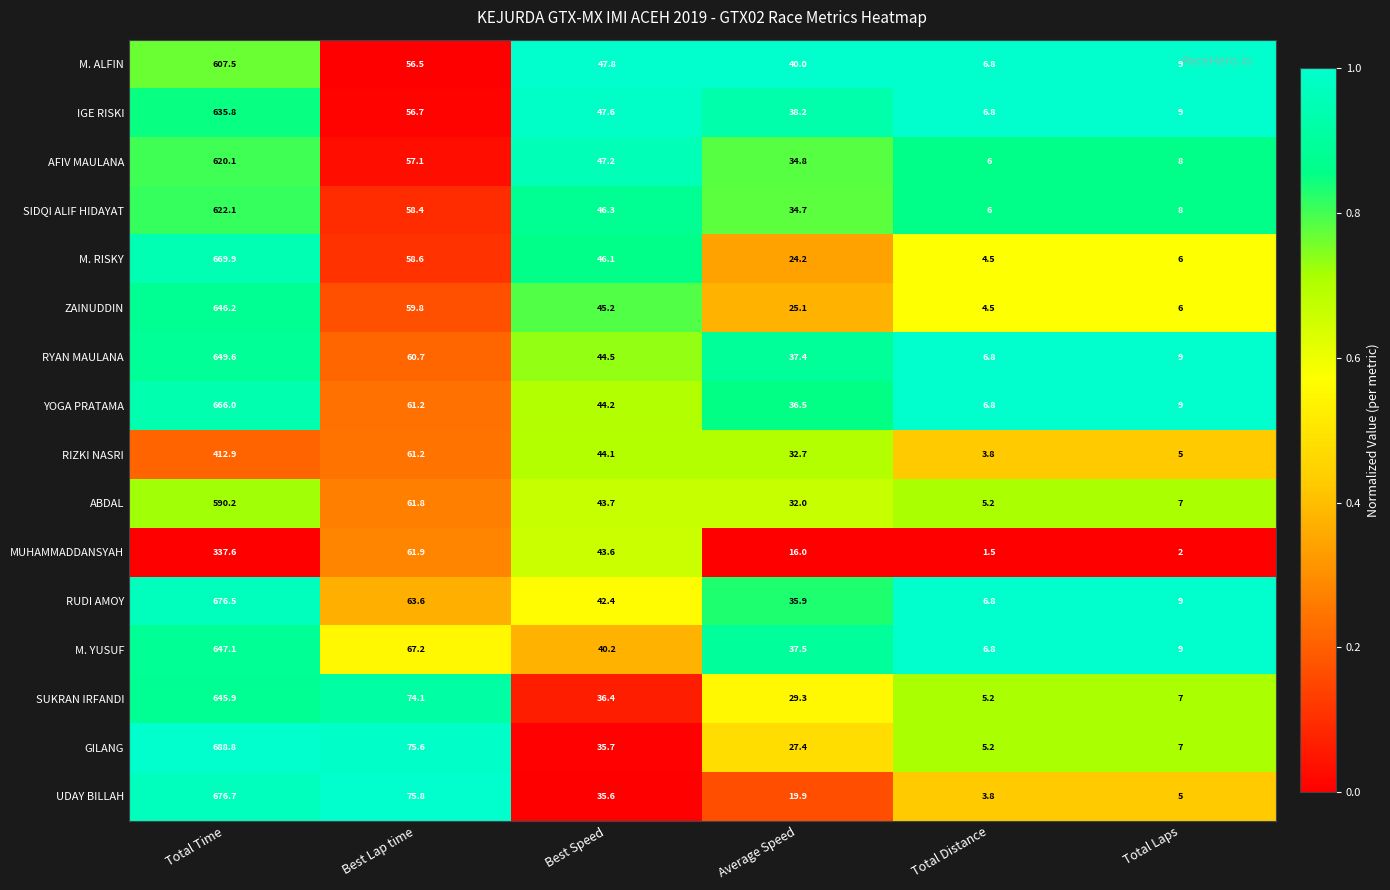

At Total Time, list the series in order from largest to smallest.

GILANG, UDAY BILLAH, RUDI AMOY, M. RISKY, YOGA PRATAMA, RYAN MAULANA, M. YUSUF, ZAINUDDIN, SUKRAN IRFANDI, IGE RISKI, SIDQI ALIF HIDAYAT, AFIV MAULANA, M. ALFIN, ABDAL, RIZKI NASRI, MUHAMMADDANSYAH